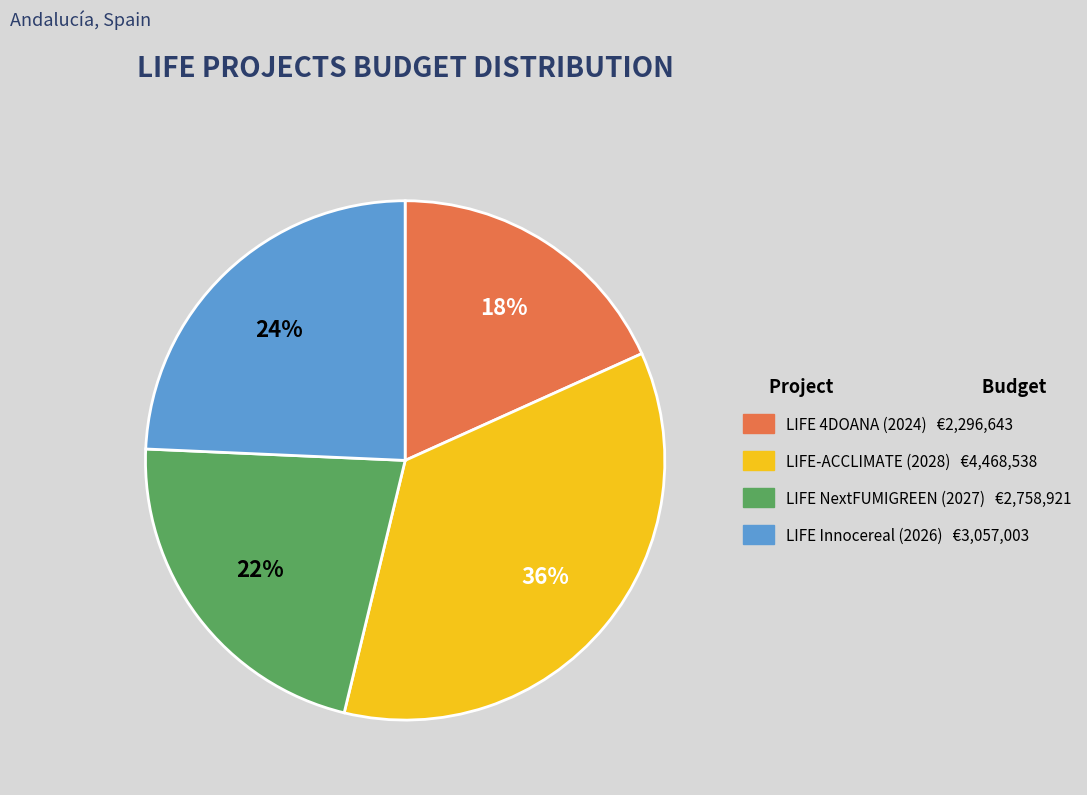

Rank the categories by value from highest to lowest.

LIFE-ACCLIMATE (2028), LIFE Innocereal (2026), LIFE NextFUMIGREEN (2027), LIFE 4DOANA (2024)